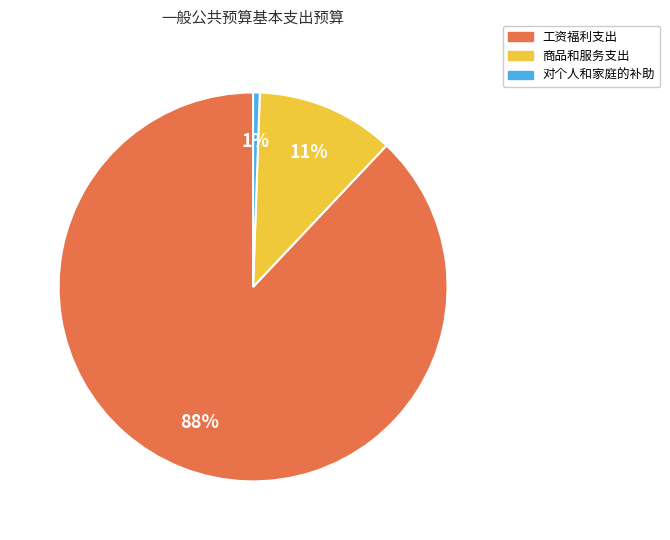

Is it true that 工资福利支出 is 97% of the pie?

False